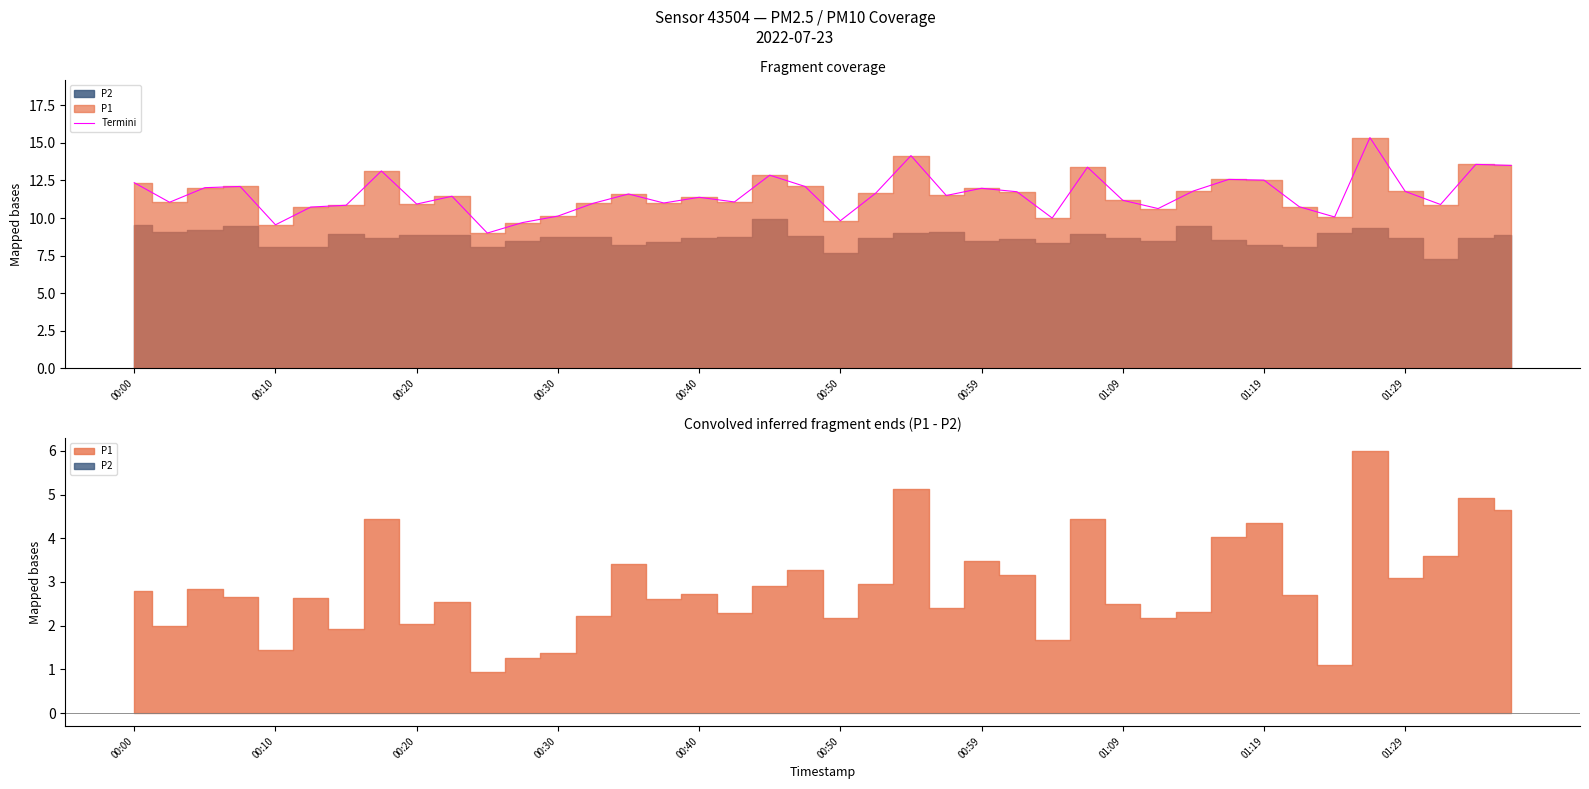

At which label does the data first exceed 11?

00:00